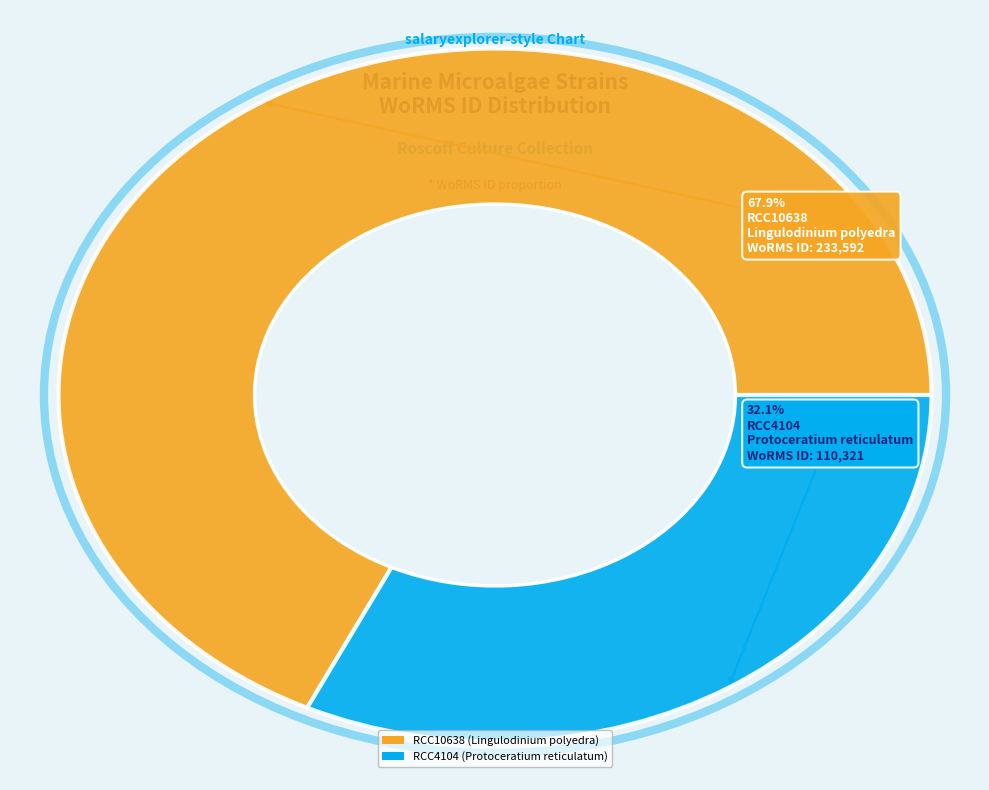

To the nearest percent, what percentage of the pie is RCC4104?

32%